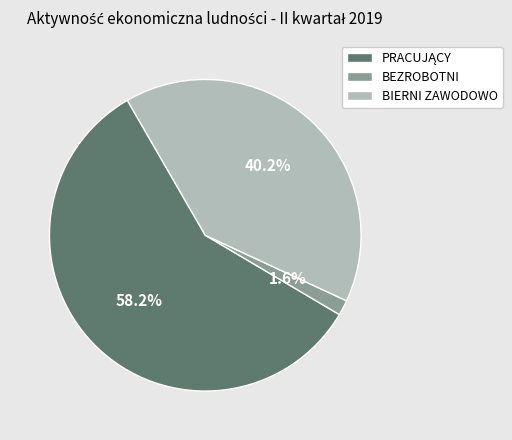

True or false: BIERNI ZAWODOWO accounts for 40% of the total.

True